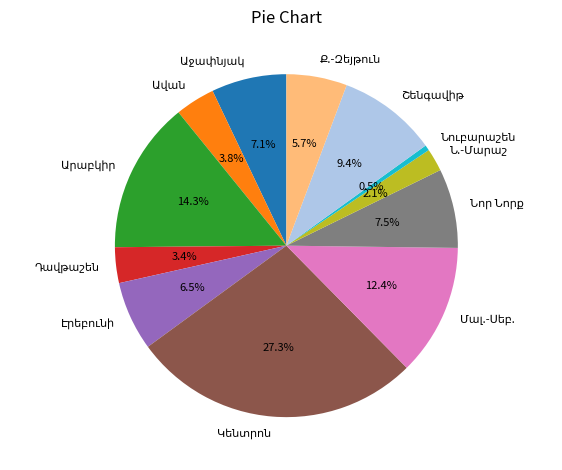

Does any single category account for the majority?

No